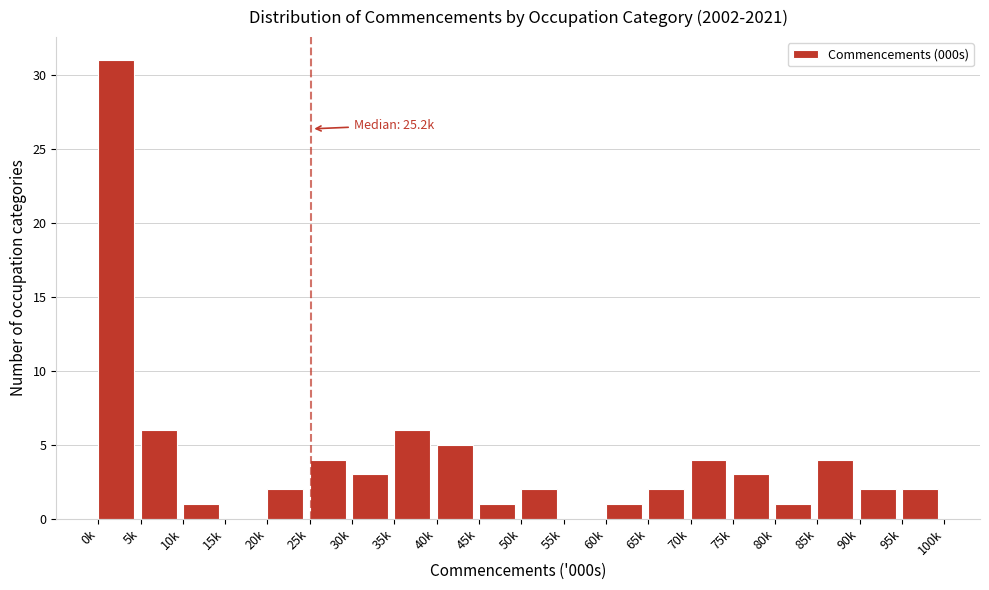

Reading left to right, what are all the values shown in this chart?

0k=31	5k=6	10k=1	15k=0	20k=2	25k=4	30k=3	35k=6	40k=5	45k=1	50k=2	55k=0	60k=1	65k=2	70k=4	75k=3	80k=1	85k=4	90k=2	95k=2